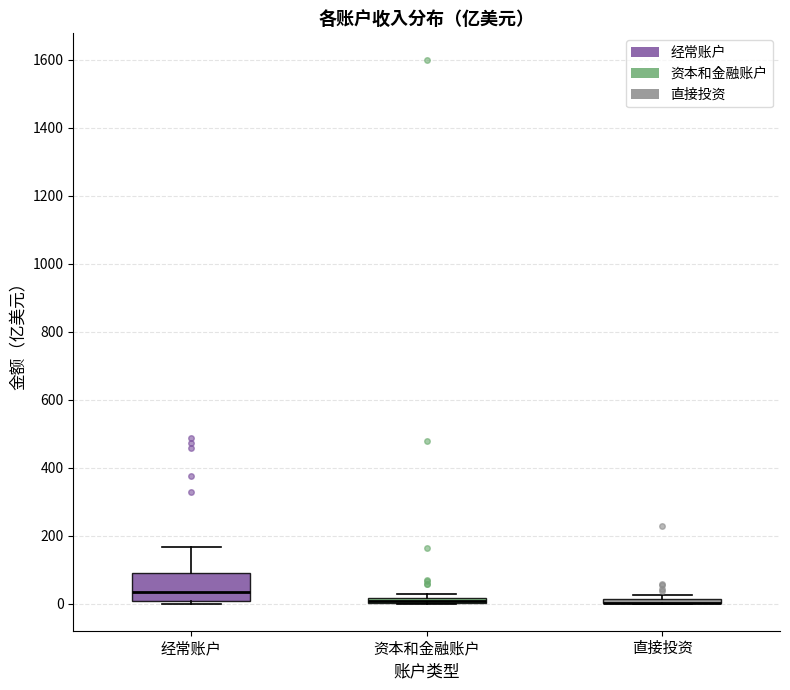

Where is the upper edge of the box for 直接投资 on the y-axis? The values are not printed on the chart, so give them approximately, as read against the axis.

20